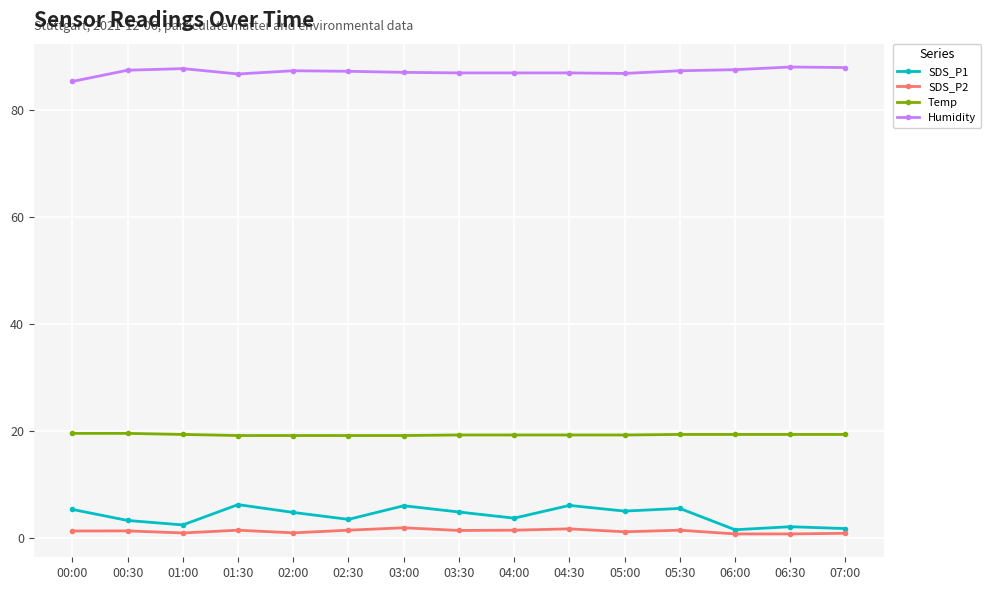

At how many categories does at least one series exceed 26?

15